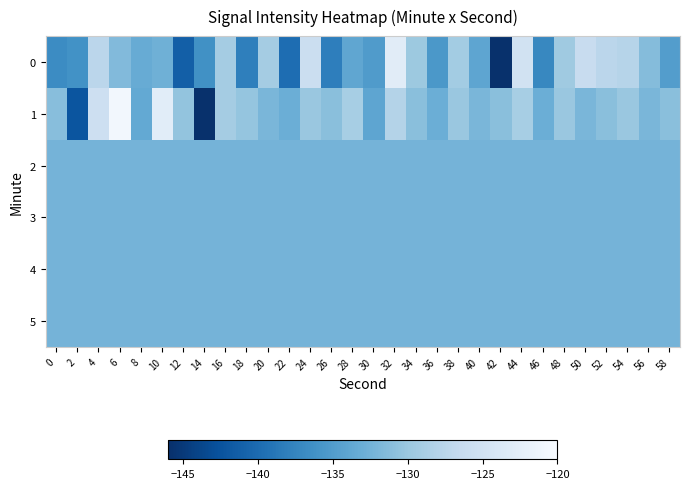

What is the total value across all series at 16?

-787.7